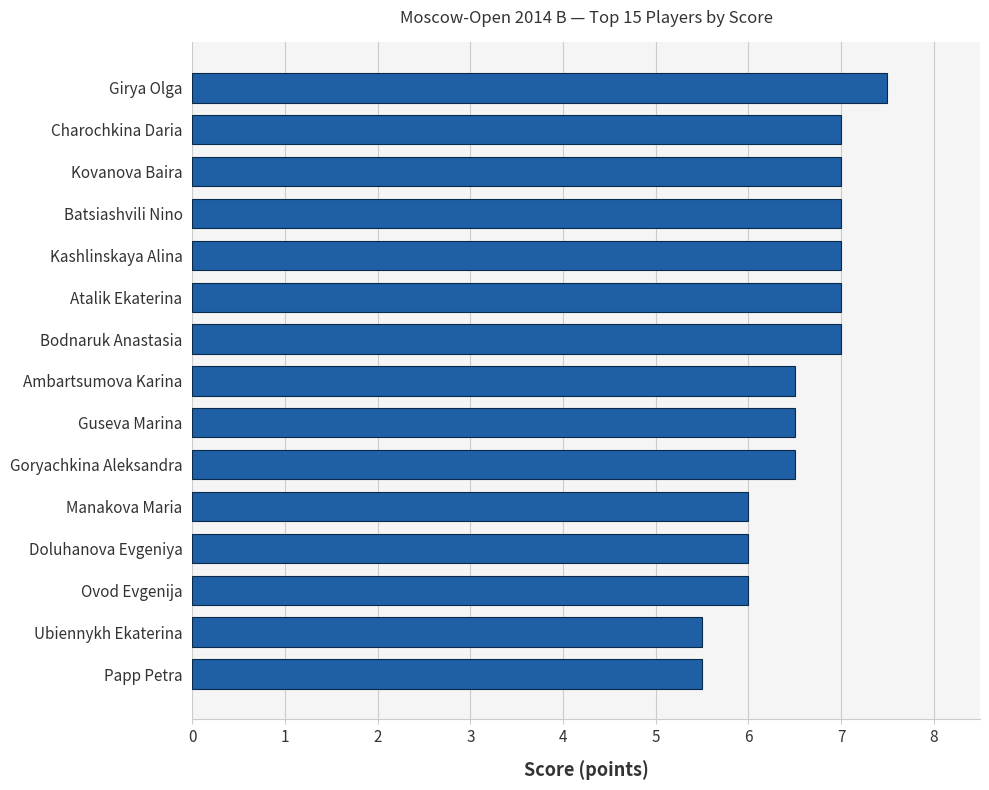

What is the change in value from Batsiashvili Nino to Girya Olga?

+0.5